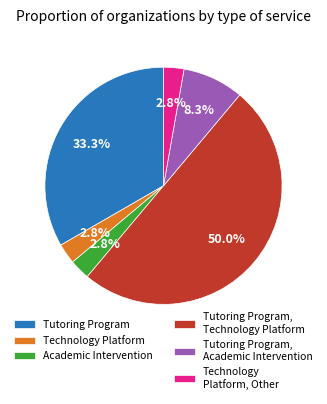

Does Academic Intervention represent more than half of the total?

No